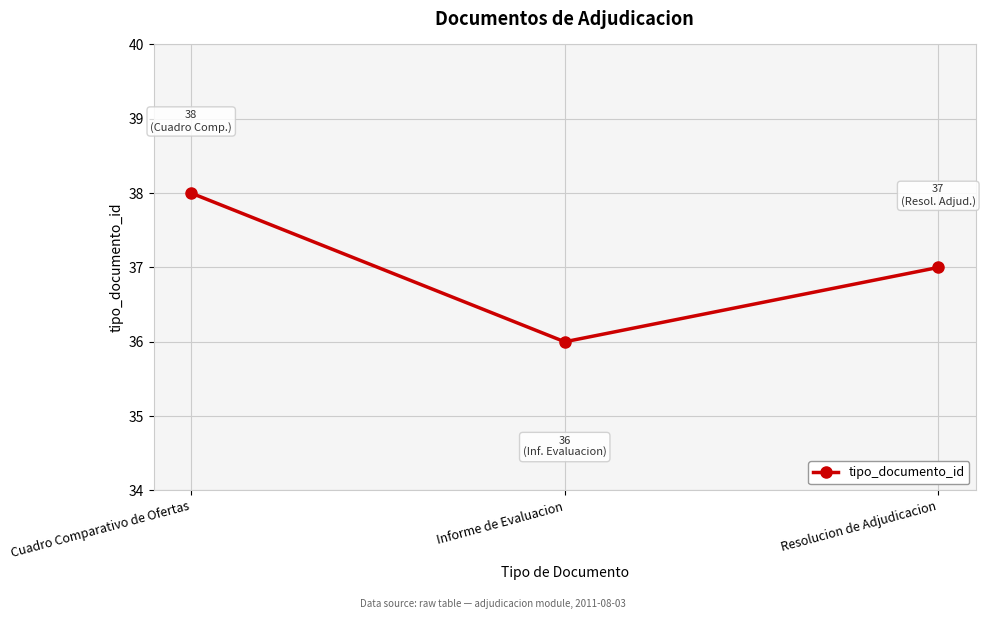

Rank the categories by value from highest to lowest.

Cuadro Comparativo de Ofertas, Resolucion de Adjudicacion, Informe de Evaluacion